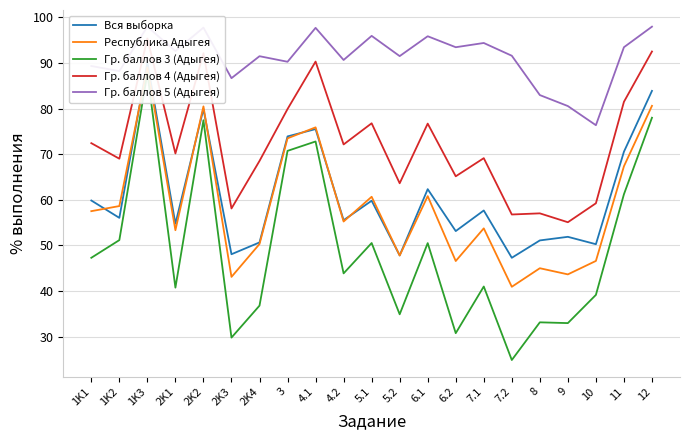

How many categories are shown in the chart?

21